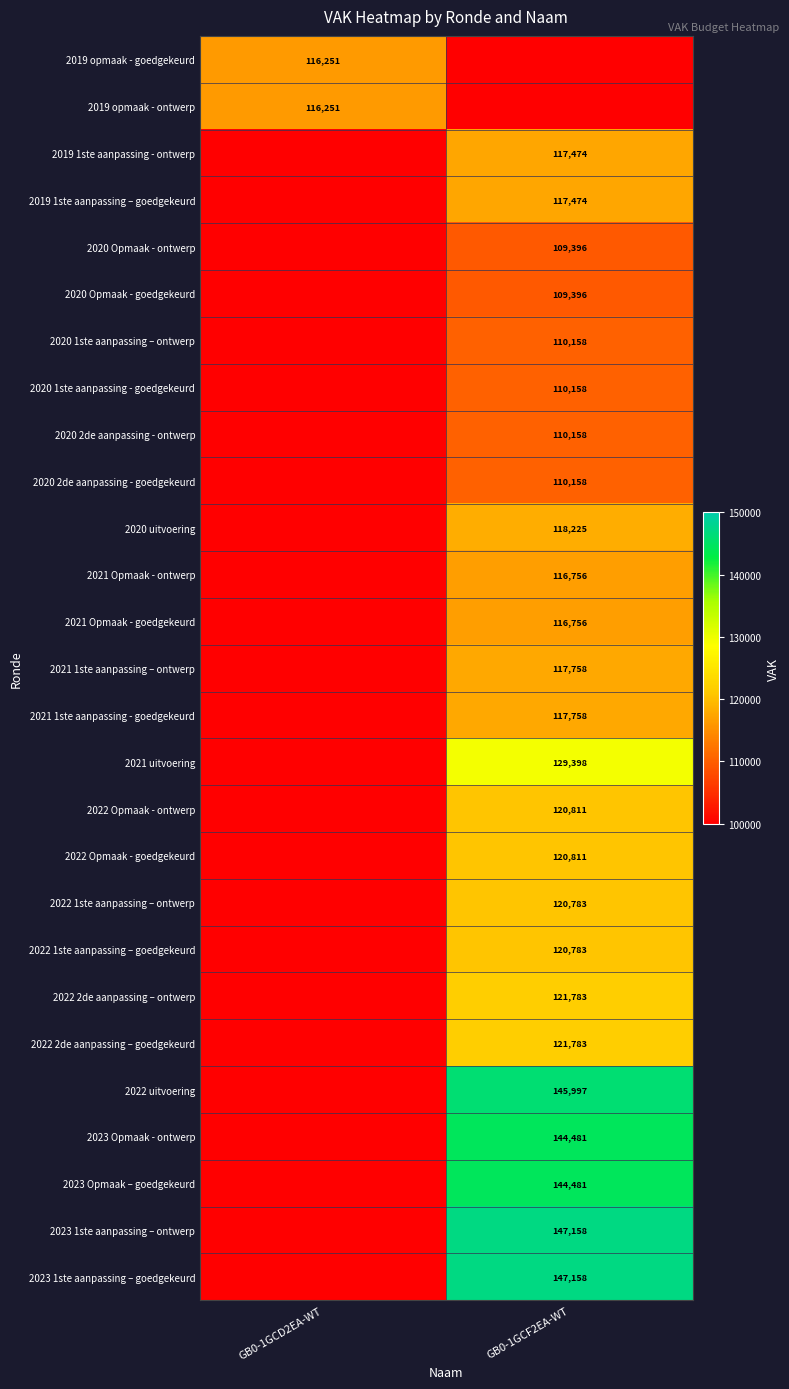

Is the value of 2022 Opmaak - ontwerp at GB0-1GCF2EA-WT greater than the value of 2022 2de aanpassing – goedgekeurd at GB0-1GCF2EA-WT?

No